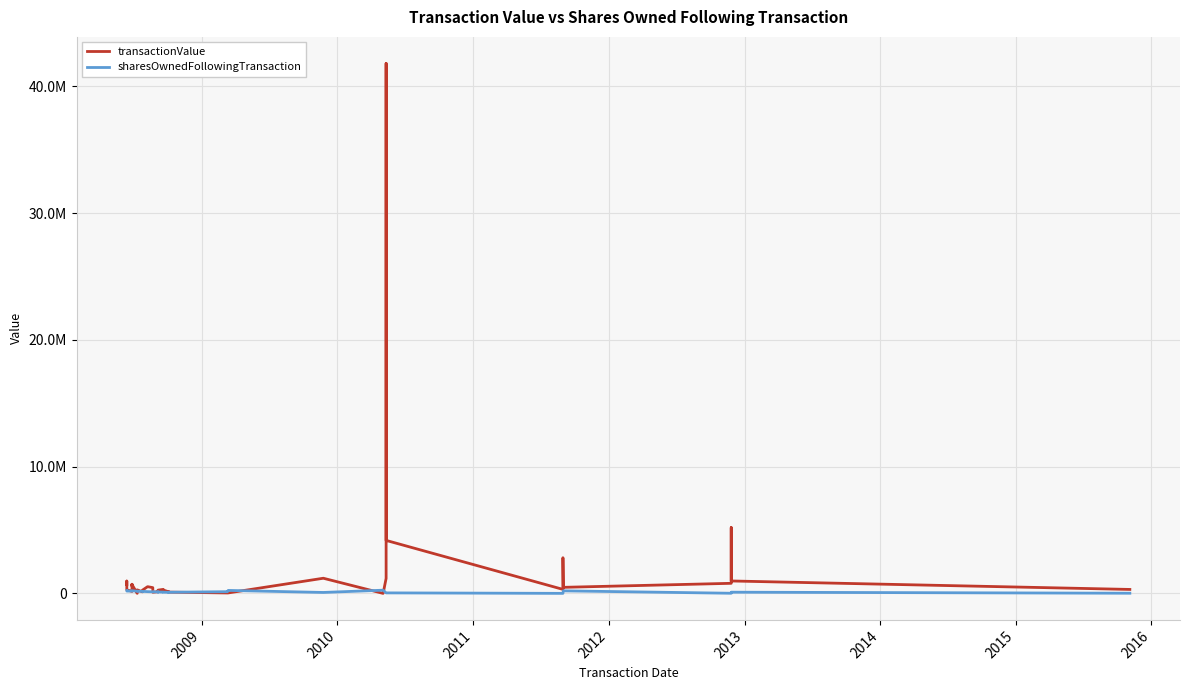

The value of sharesOwnedFollowingTransaction at 25 is 99146. True or false?

False